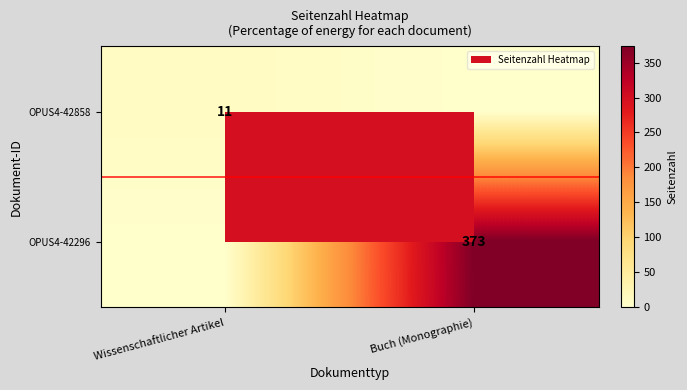

True or false: OPUS4-42858 has a value of 4 at Wissenschaftlicher Artikel.

False